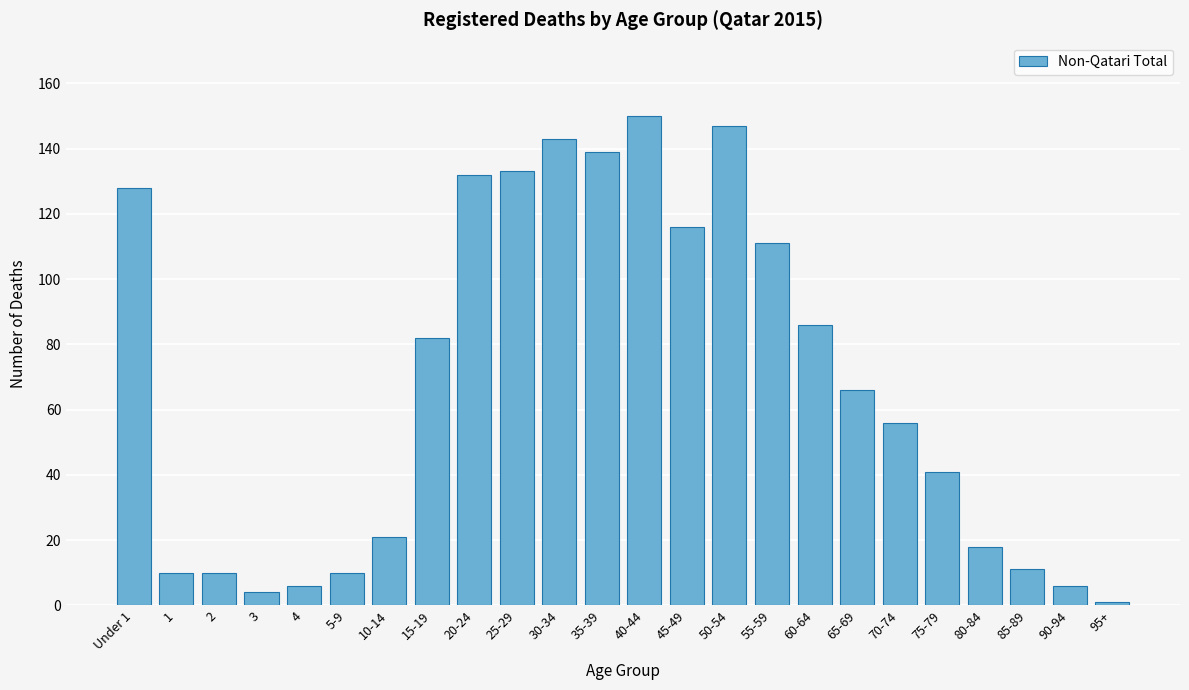

Reading right to left, transcribe all the data shown in this chart.

95+=1	90-94=6	85-89=11	80-84=18	75-79=41	70-74=56	65-69=66	60-64=86	55-59=111	50-54=147	45-49=116	40-44=150	35-39=139	30-34=143	25-29=133	20-24=132	15-19=82	10-14=21	5-9=10	4=6	3=4	2=10	1=10	Under 1=128